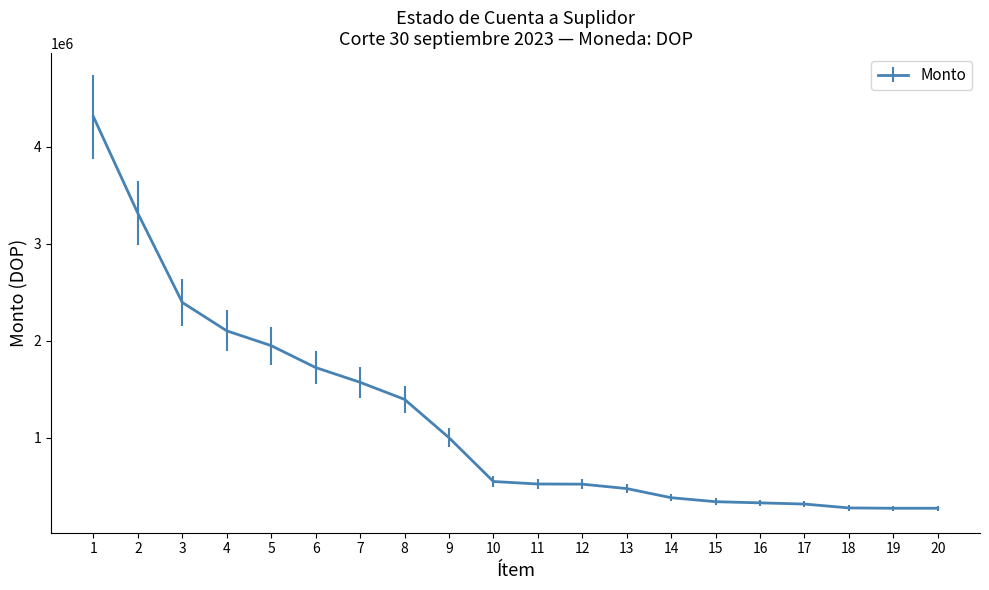

What is the maximum value shown in the chart?

4311871.6